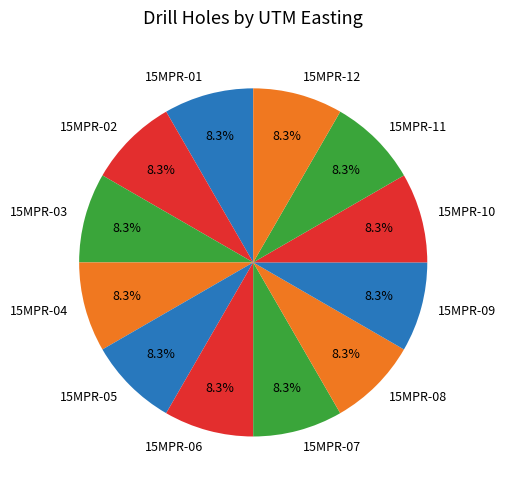

Count the number of slices in the pie.

12